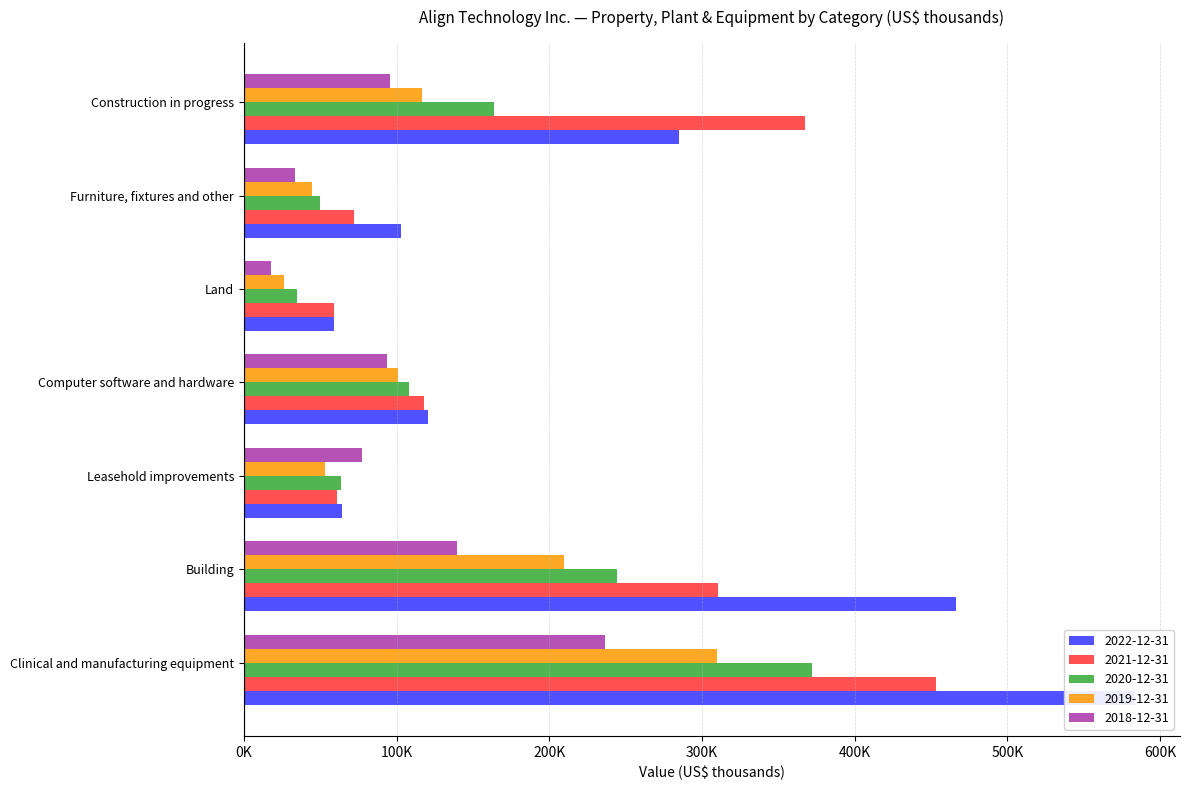

True or false: 2018-12-31 has a value of 60267 at Computer software and hardware.

False